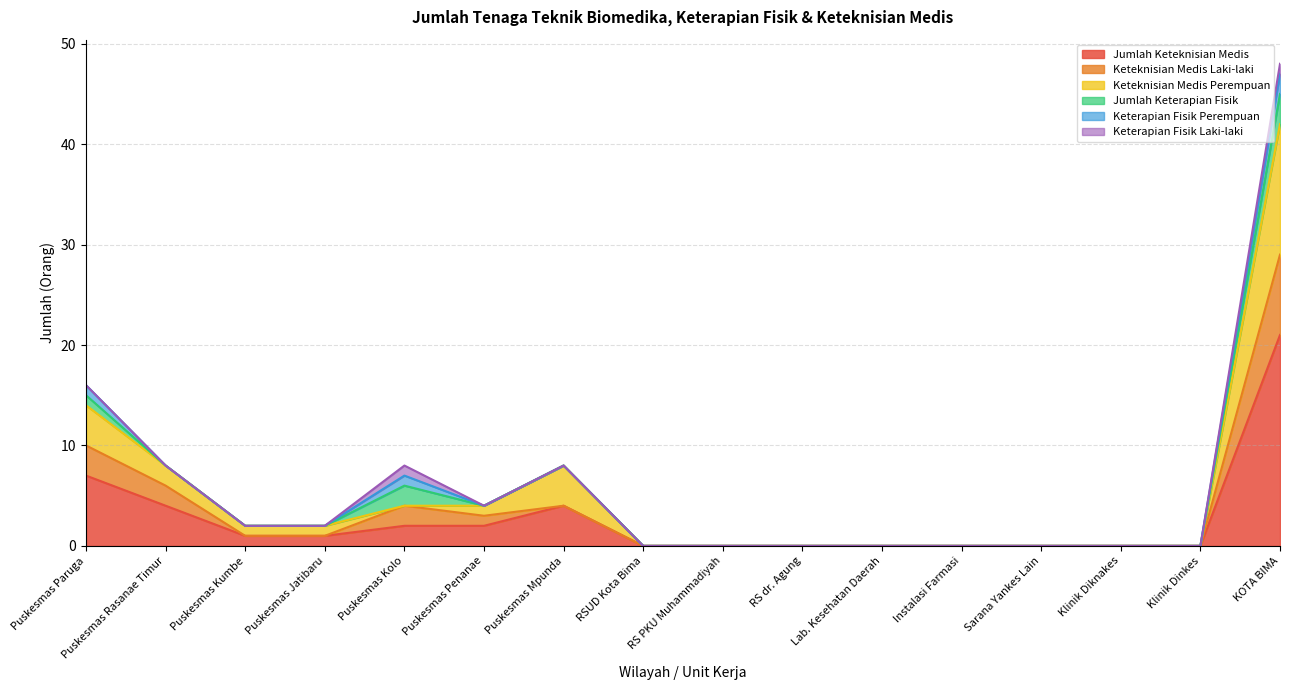

At which label is Jumlah Keteknisian Medis closest to 10?

Puskesmas Paruga